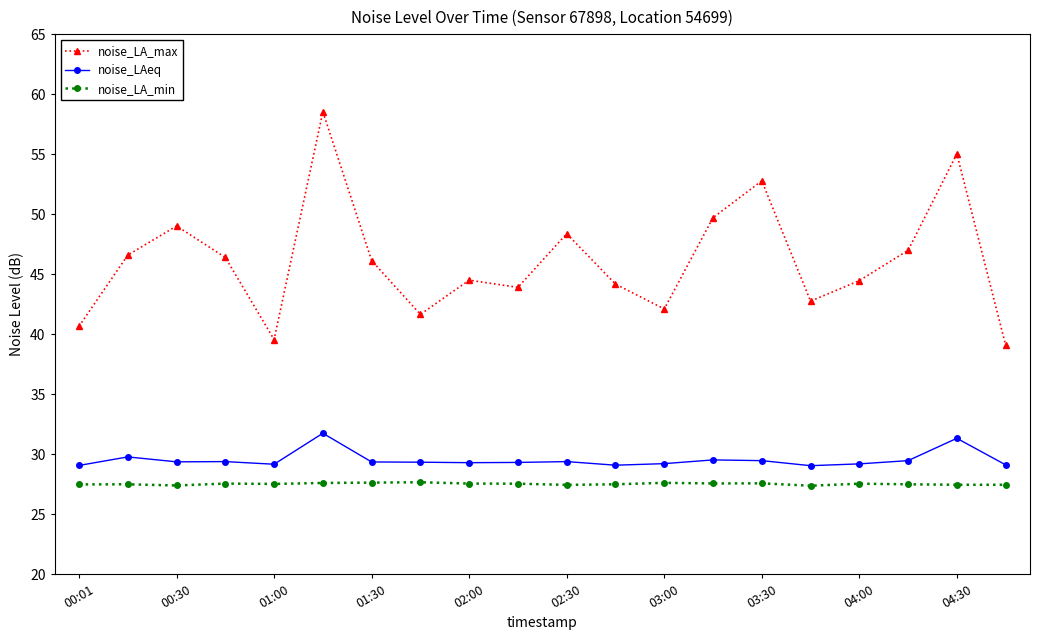

True or false: noise_LAeq has more than 2 interior local peaks.

True